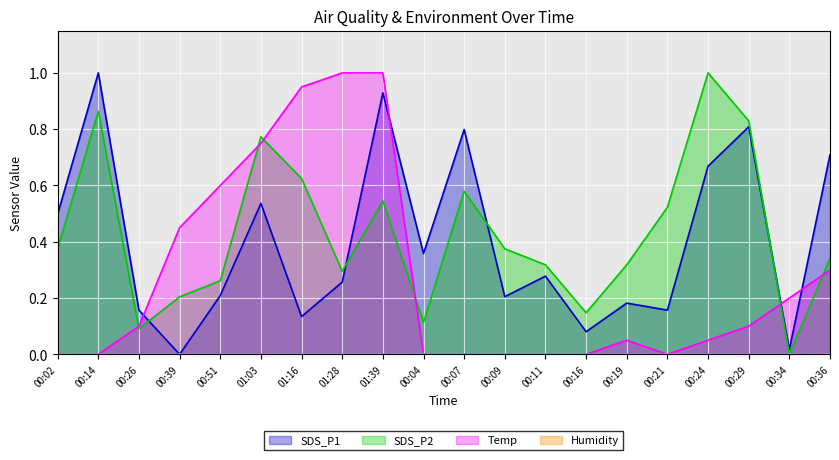

Which series has the widest spread of values?

SDS_P1